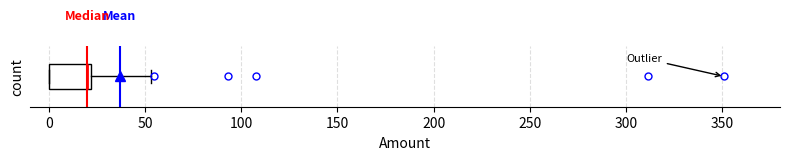

Transcribe this box plot: give where the median line is, the range the box spans, and where the two whiskers end, as read against the x-axis. The values are not printed on the chart, so give them approximately, as read against the axis.

median 20 (just left of the box's right edge), box 0 to 20, whiskers 0 to 55